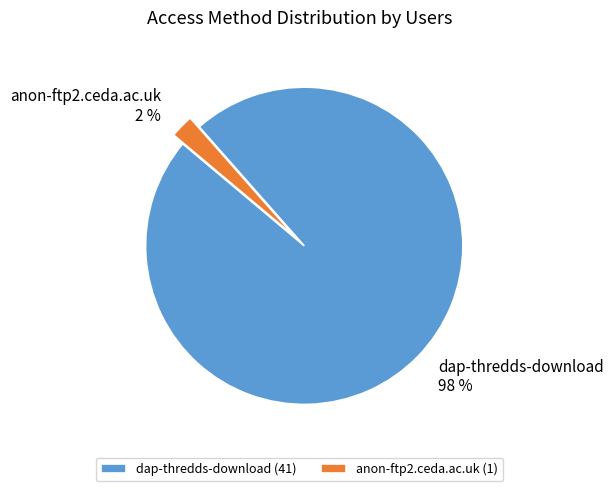

Is the sum of dap-thredds-download and anon-ftp2.ceda.ac.uk greater than half?

Yes